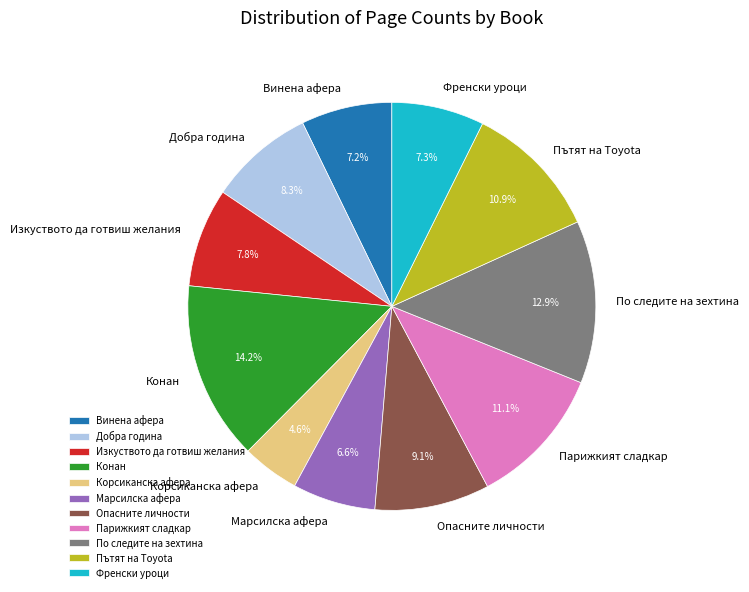

What is the largest slice in the pie chart?

Конан